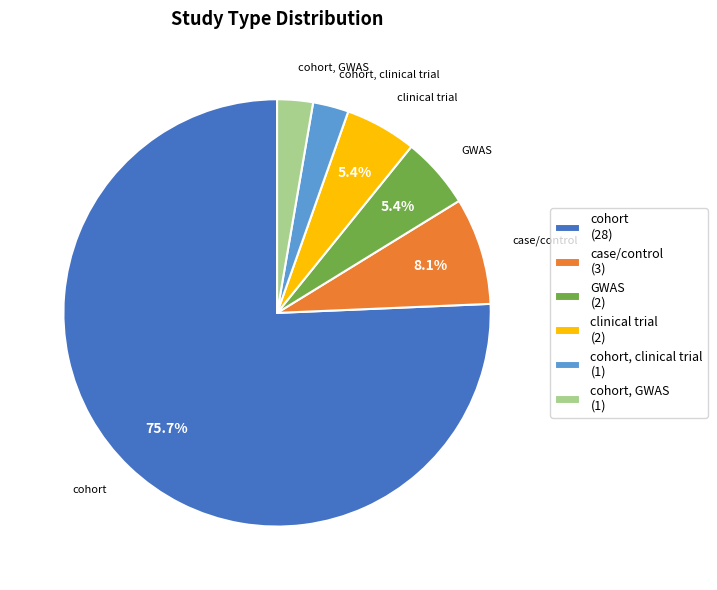

How much of the chart is everything except clinical trial (2)?

94.6%